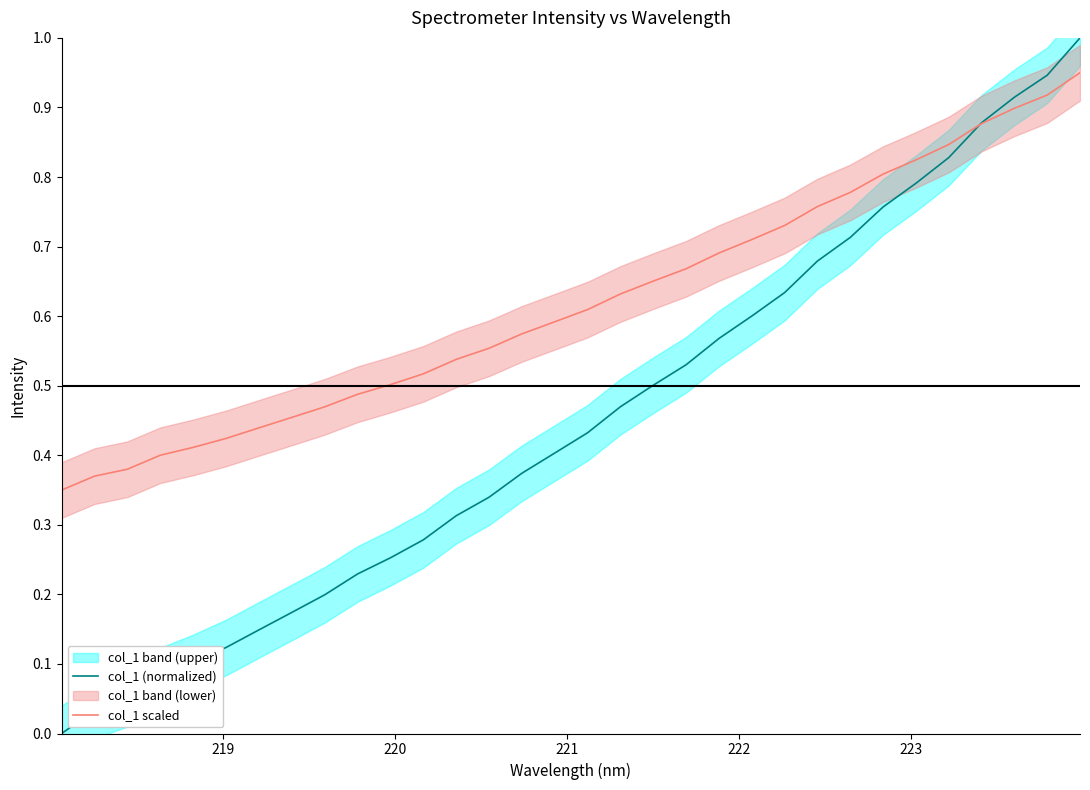

Does the chart display data point markers on the line(s)?

No